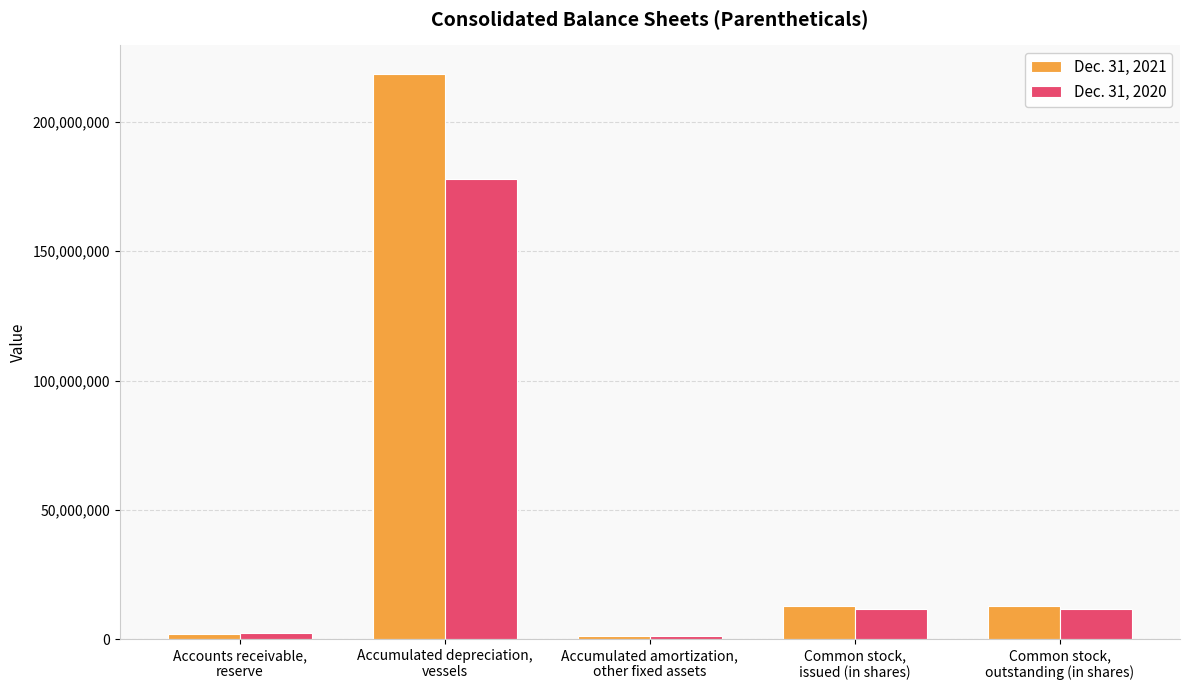

Rank the series by their average value, from lowest to highest.

Dec. 31, 2020, Dec. 31, 2021